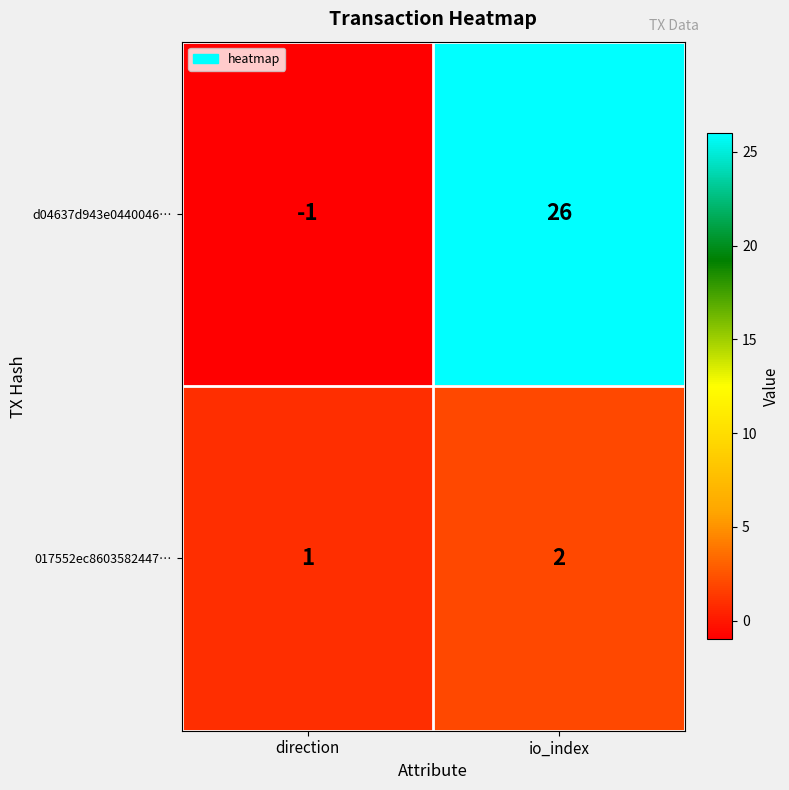

At how many categories does at least one series exceed 12?

1